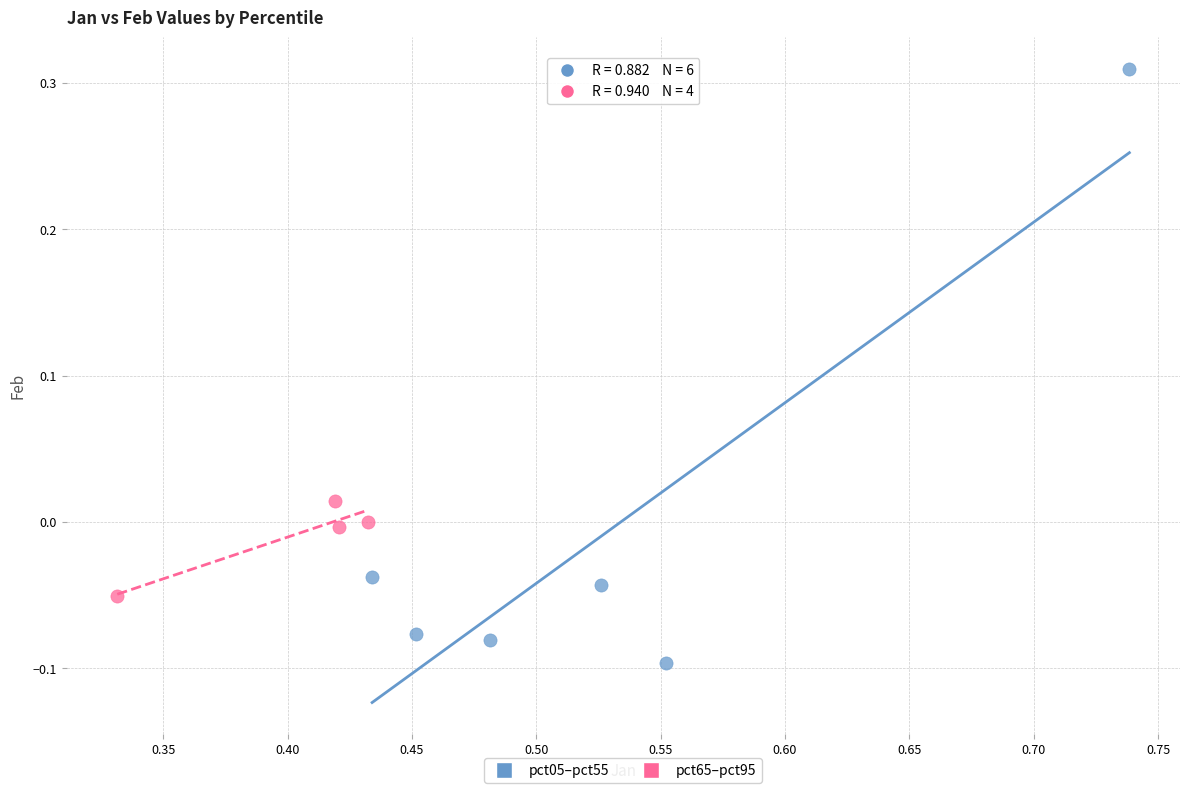

Which series has the widest spread of Y values?

pct05–pct55